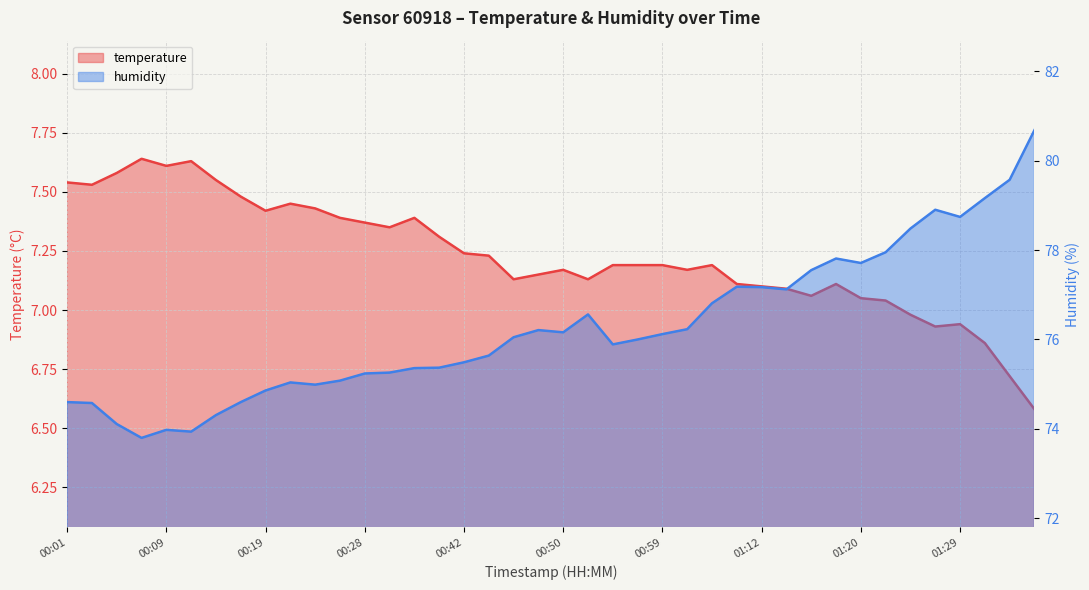

True or false: temperature and humidity cross at least once.

False